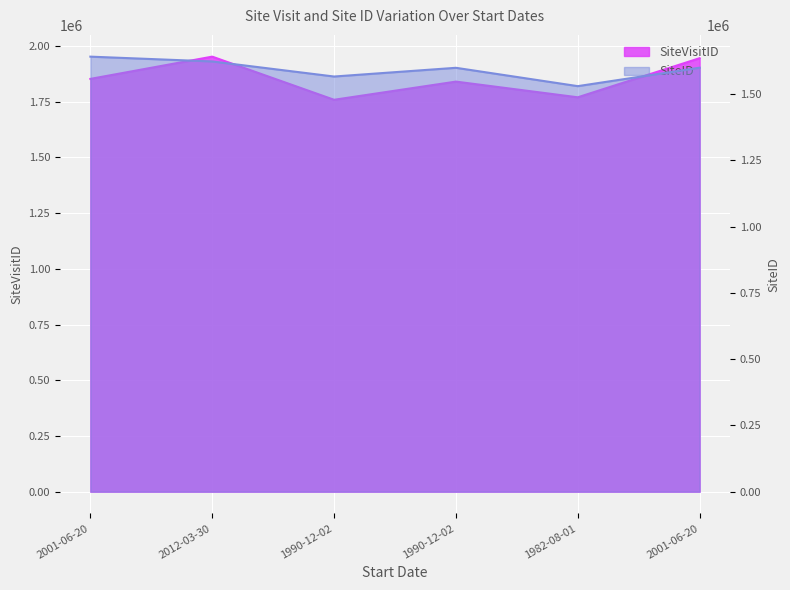

Is the value of SiteID at 2012-03-30 greater than the value of SiteVisitID at 1990-12-02?

No